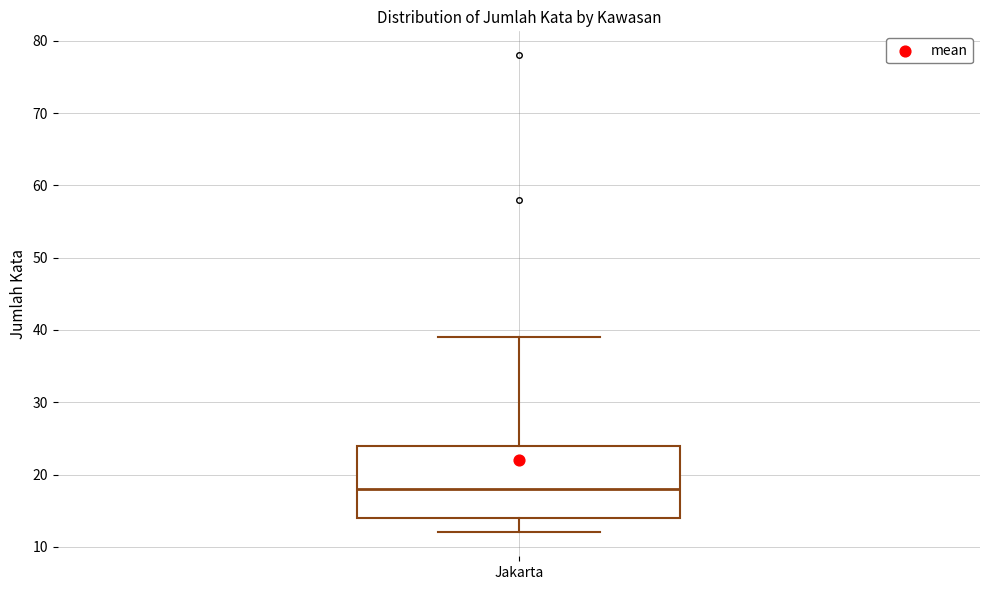

Read this box plot against the y-axis: the position of the median line, the range covered by the box, and the ends of both whiskers. The values are not printed on the chart, so give them approximately, as read against the axis.

median 18, box 14 to 24, whiskers 12 to 39